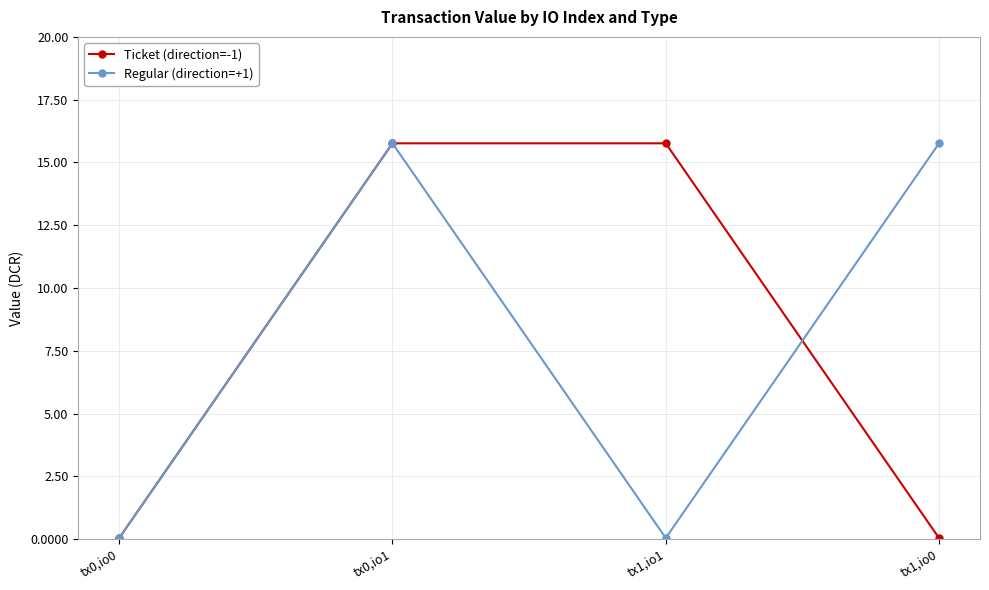

What are all the series names shown in the legend?

Ticket (direction=-1), Regular (direction=+1)